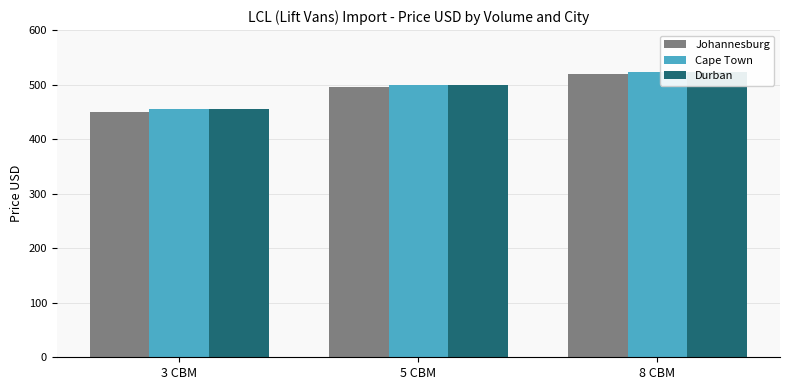

What is the smallest value displayed?

450